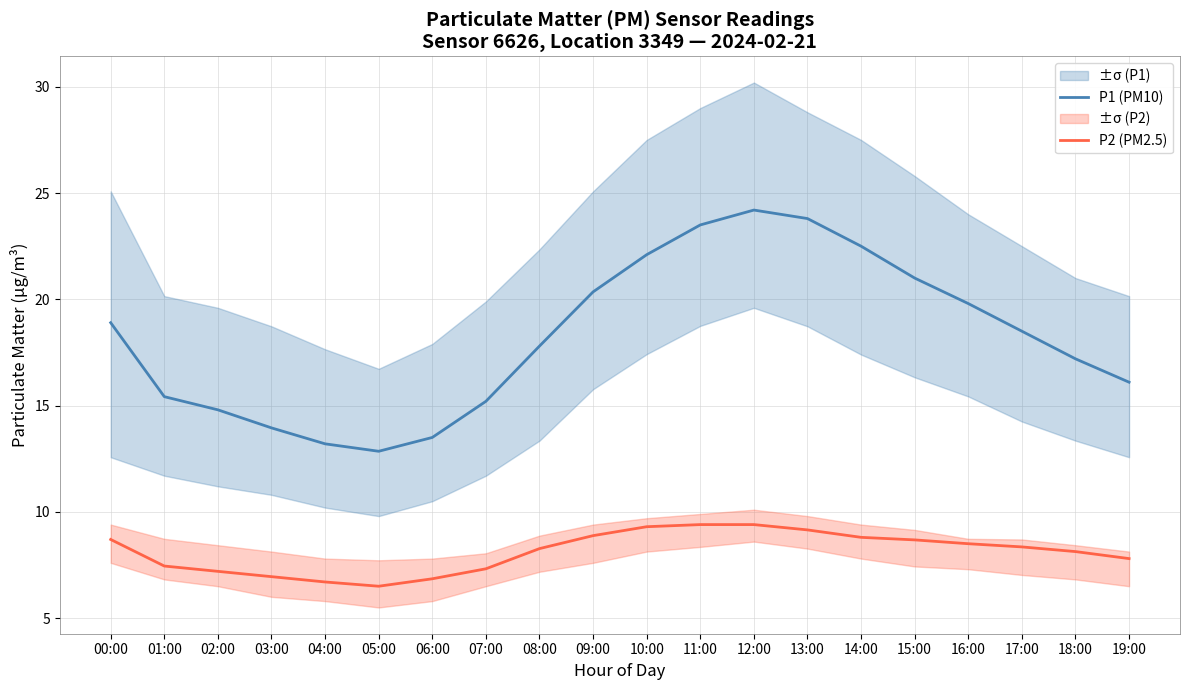

What is the greatest value displayed?

24.2